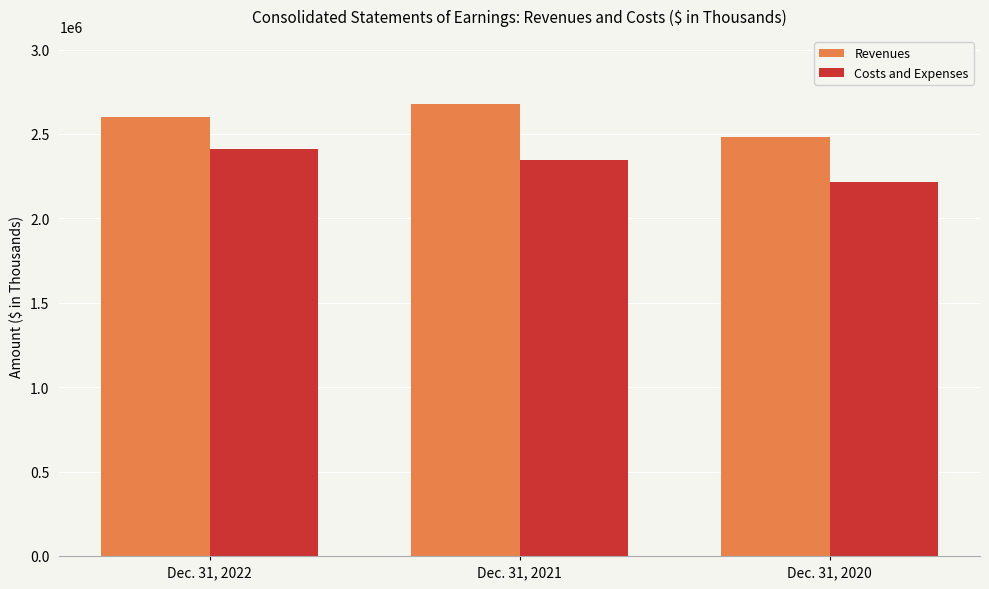

How many series are shown in this chart?

2